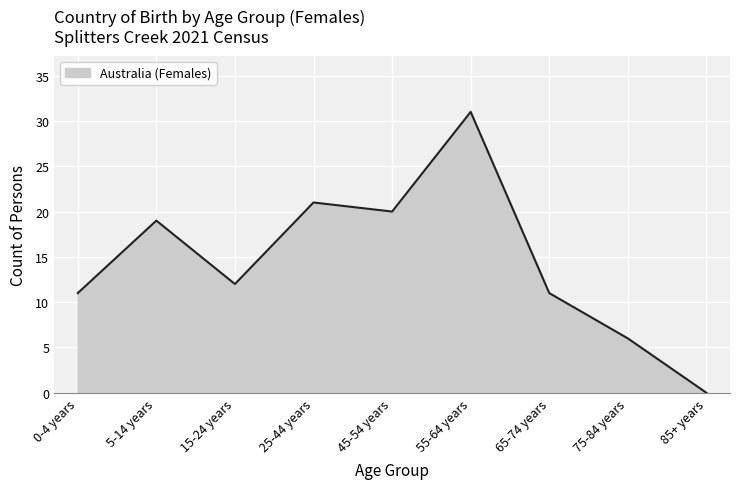

Reading right to left, list all the values displayed in this chart.

85+ years=0	75-84 years=6	65-74 years=11	55-64 years=31	45-54 years=20	25-44 years=21	15-24 years=12	5-14 years=19	0-4 years=11